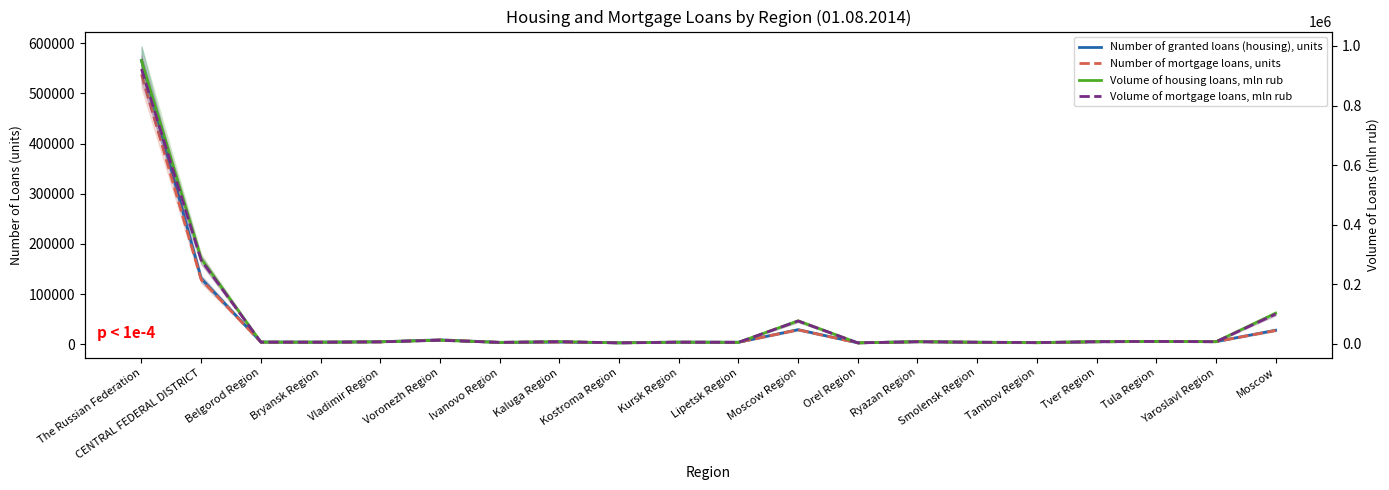

Between Moscow Region and Tver Region, which is larger?

Moscow Region